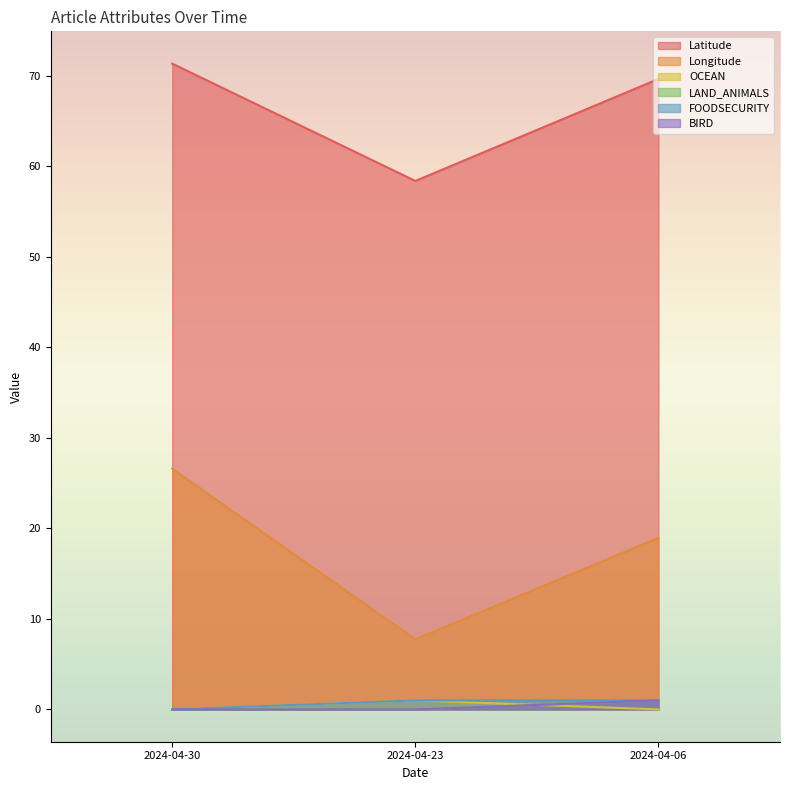

Does the chart display data point markers on the line(s)?

No